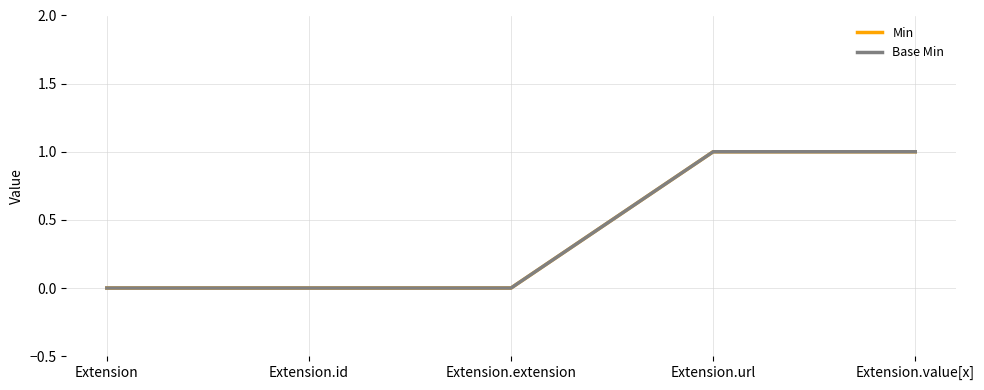

The Base Min series shows -1 at Extension. True or false?

False